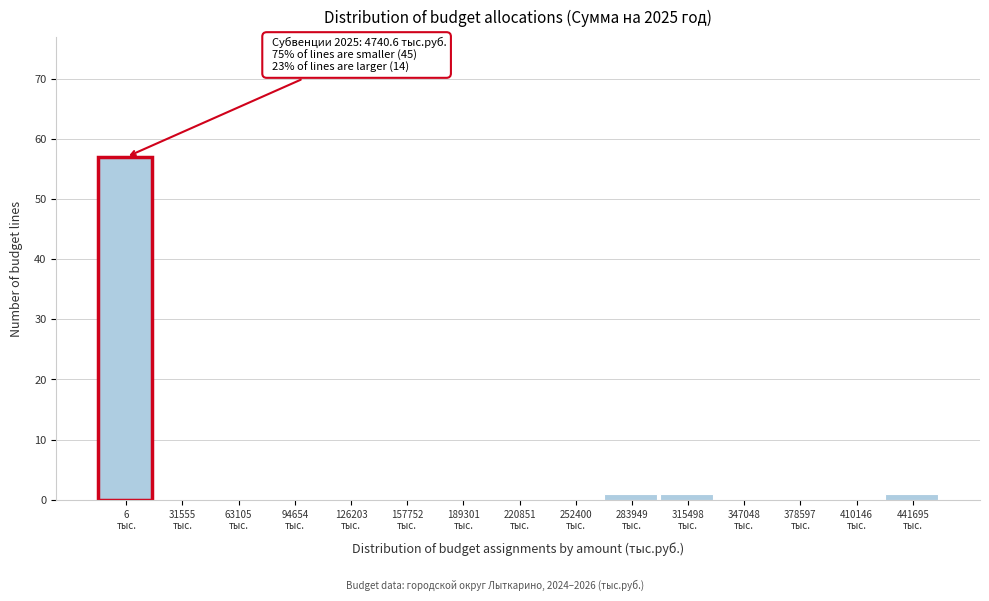

What is the sum of all values?

60